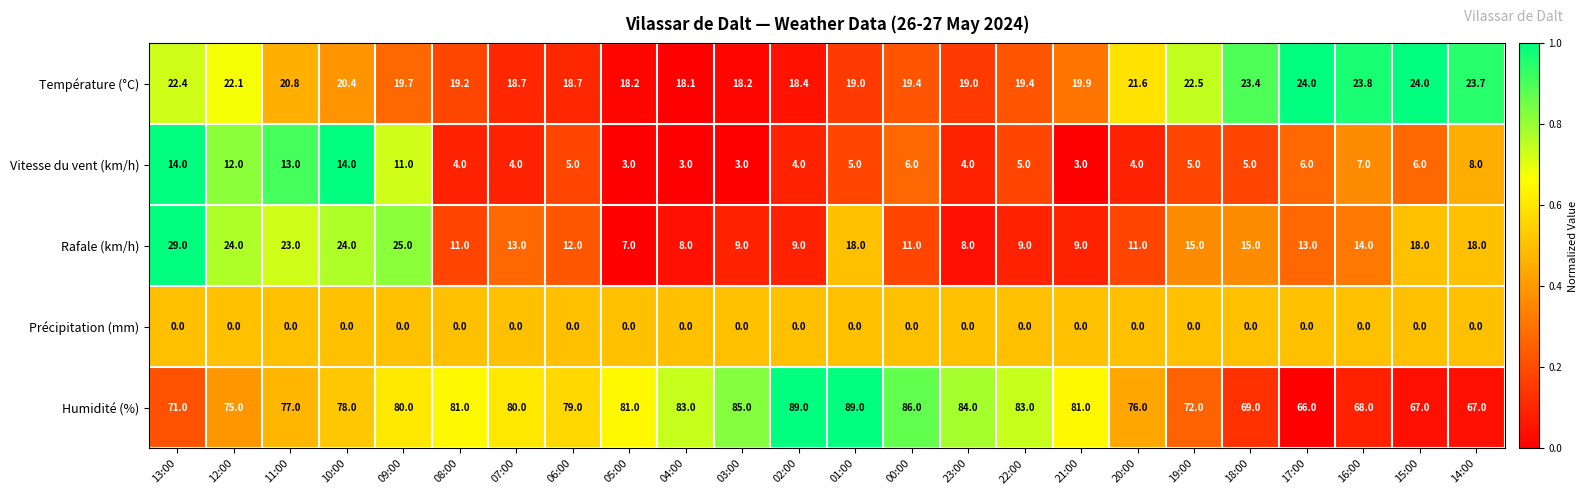

Count the number of data series in this chart.

5